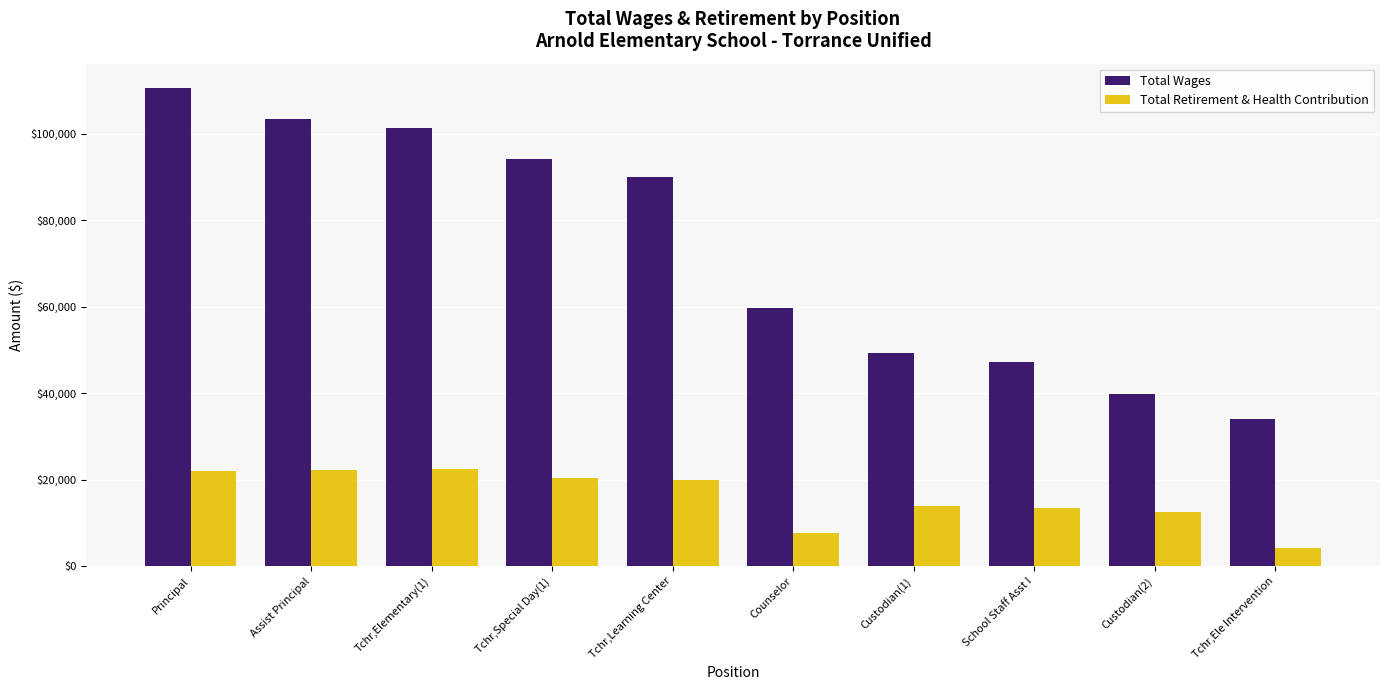

What is the label of the 3rd bar from the right?

School Staff Asst I